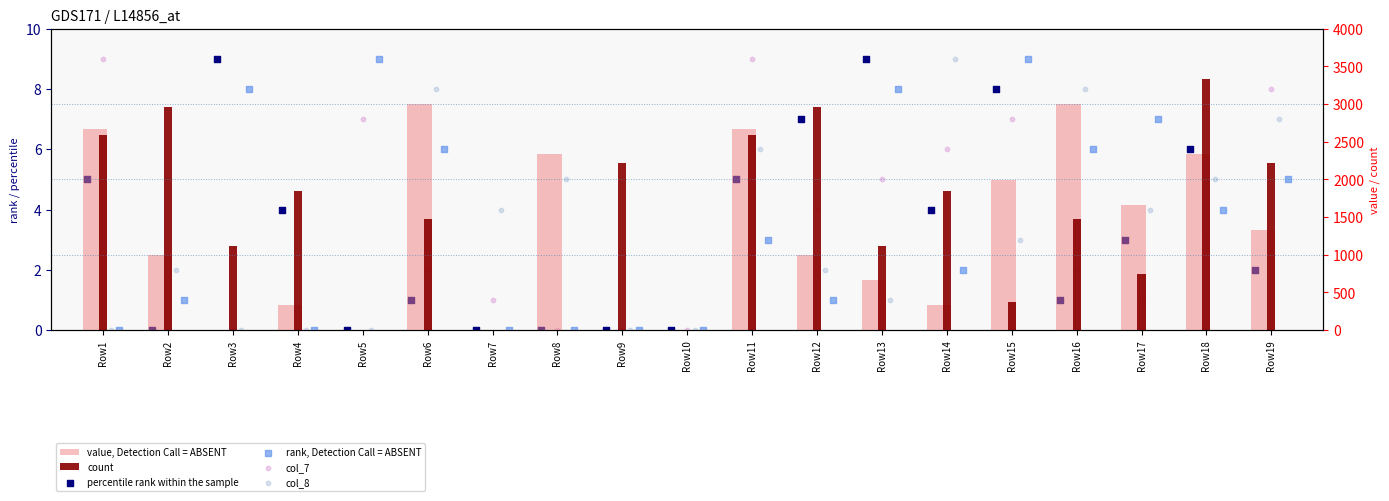

What are all the series names shown in the legend?

percentile rank within the sample, rank, Detection Call = ABSENT, col_7, col_8, value, Detection Call = ABSENT, count